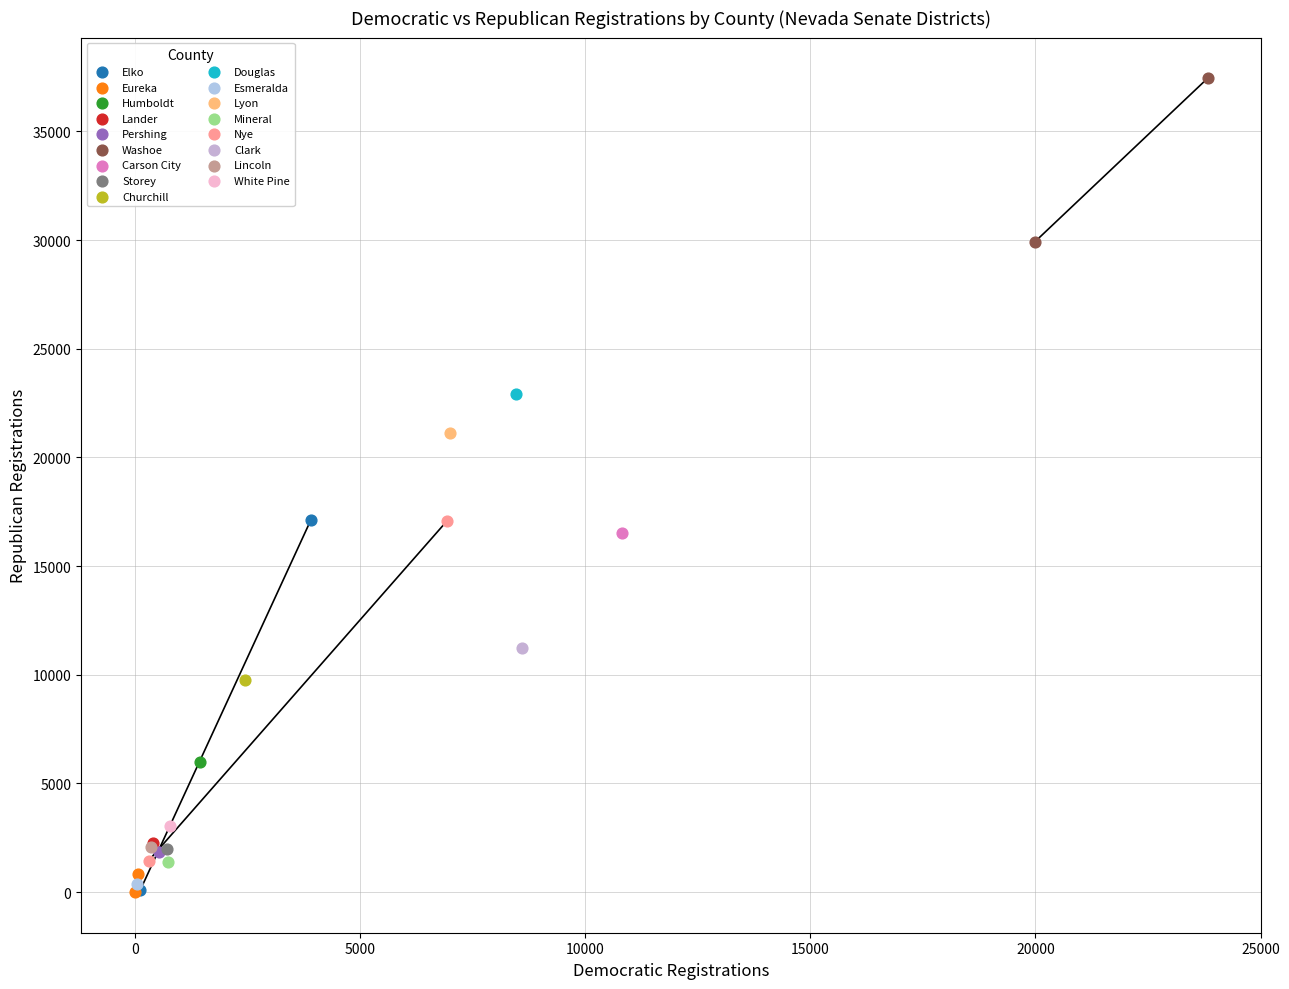

Which series contains the highest Y value?

Washoe